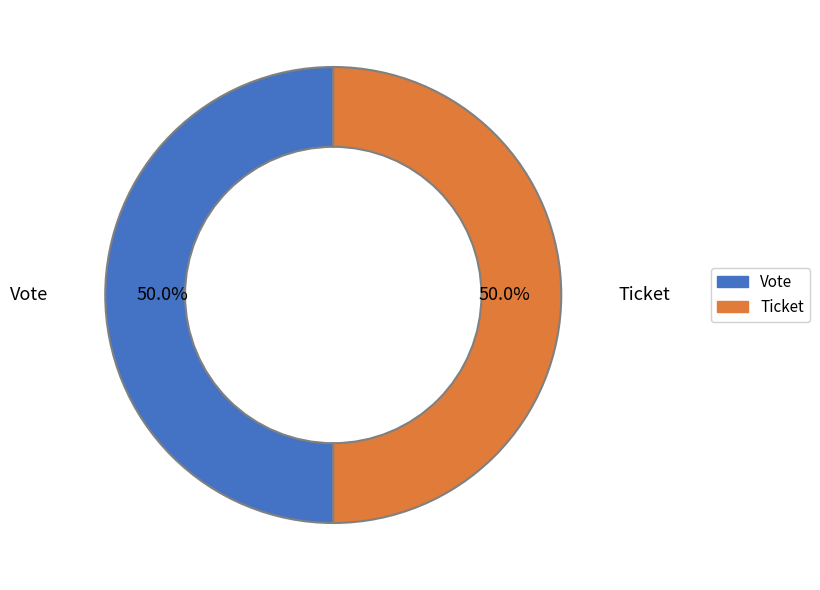

How many slices are in this pie chart?

2